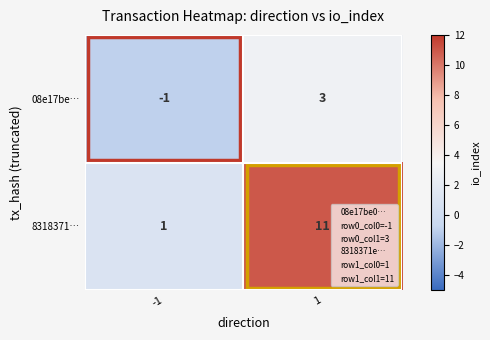

At 1, list the series in order from largest to smallest.

8318371…, 08e17be…